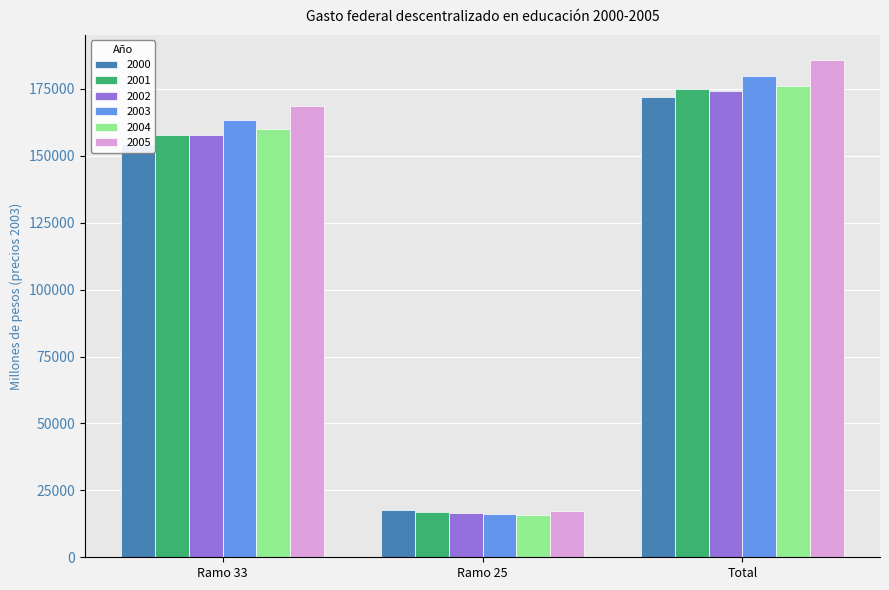

Reading right to left, what are all the values shown in this chart?

2000: 171841.9	17589.2	154252.7
2001: 174901.1	17046.1	157855.0
2002: 174069.5	16445.8	157623.7
2003: 179739.1	16235.0	163504.1
2004: 176089.1	15977.3	160111.8
2005: 185910.9	17334.8	168576.1